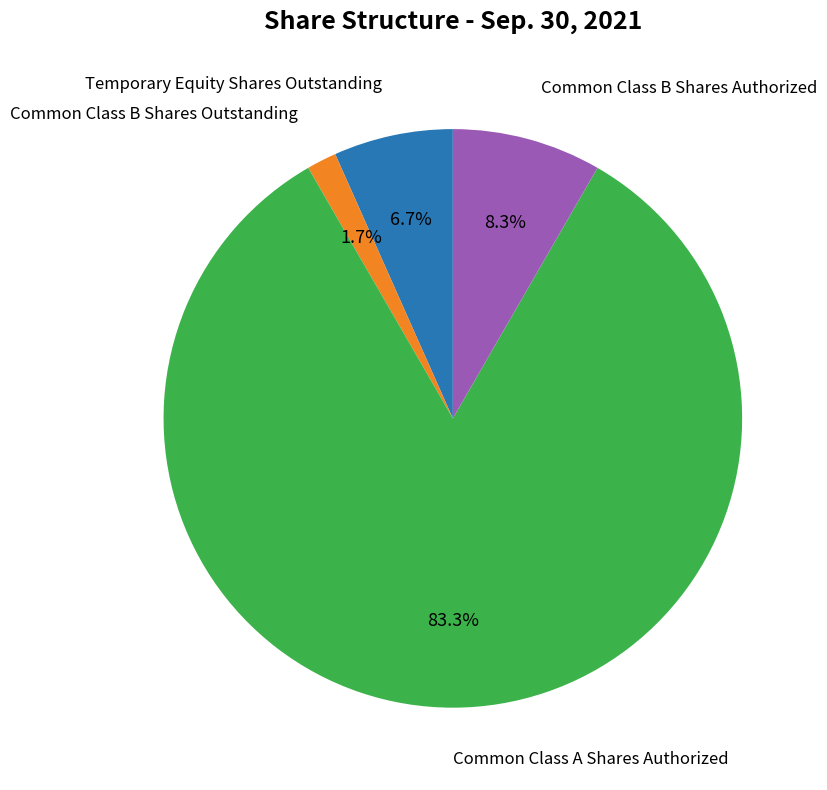

Is there any slice that represents more than half of the pie?

Yes